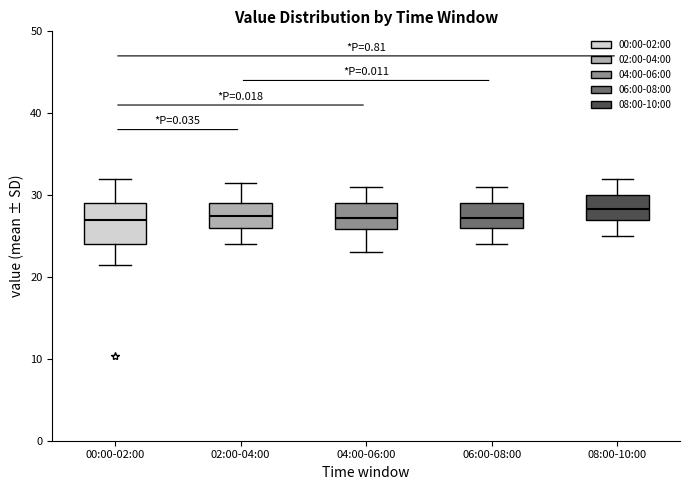

Where does the median line of the box for 08:00-10:00 sit on the y-axis? The values are not printed on the chart, so give them approximately, as read against the axis.

28